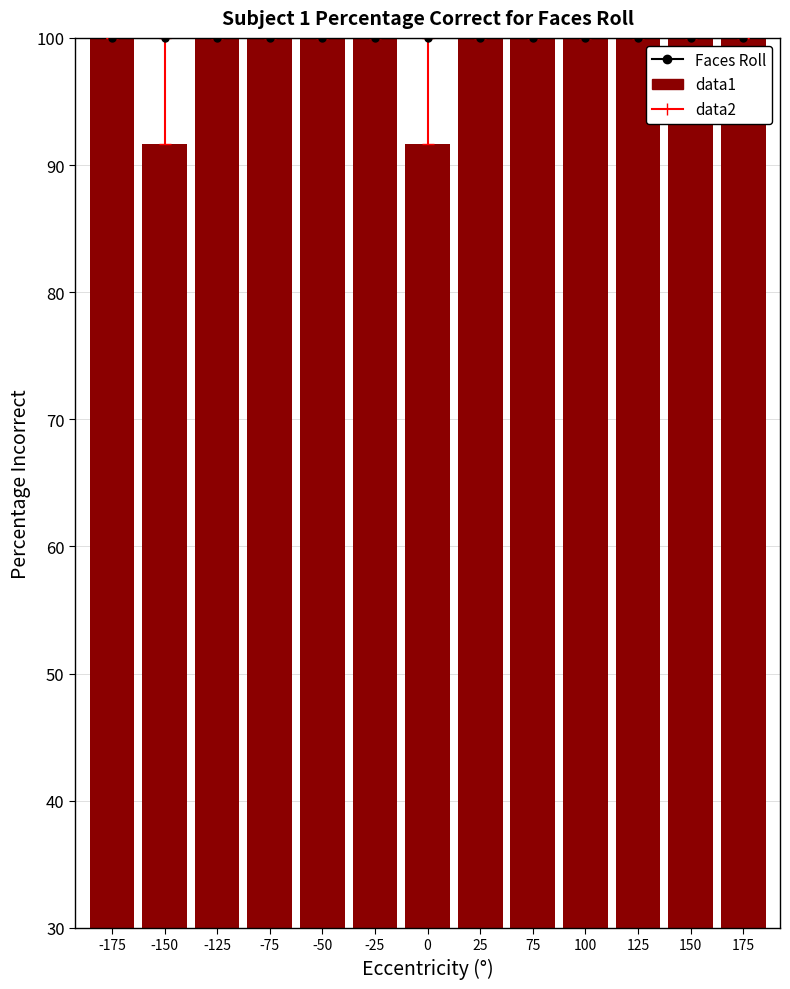

Count the number of data series in this chart.

2